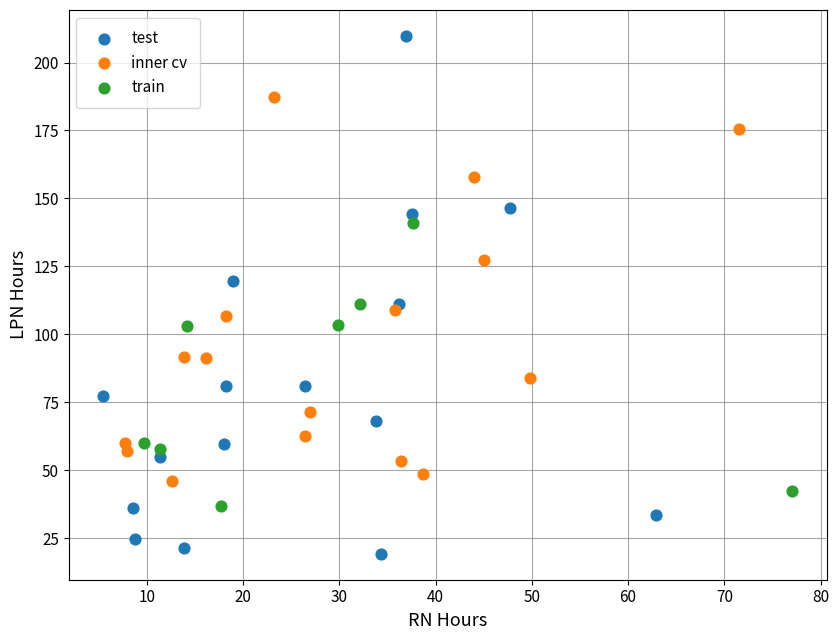

Which series contains the lowest Y value?

test